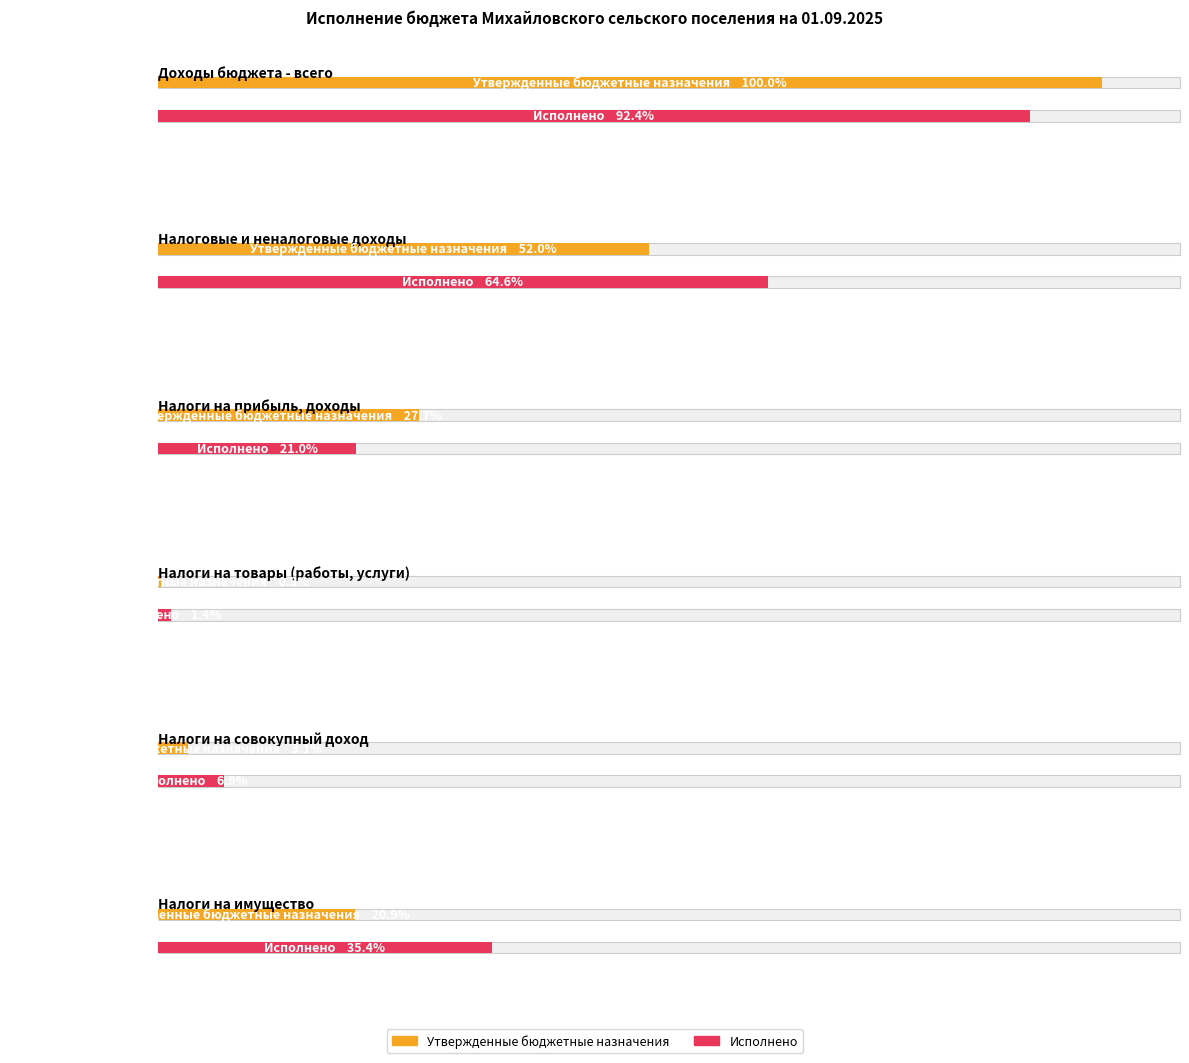

How many data points in Утвержденные бюджетные назначения are less than 10215000?

3